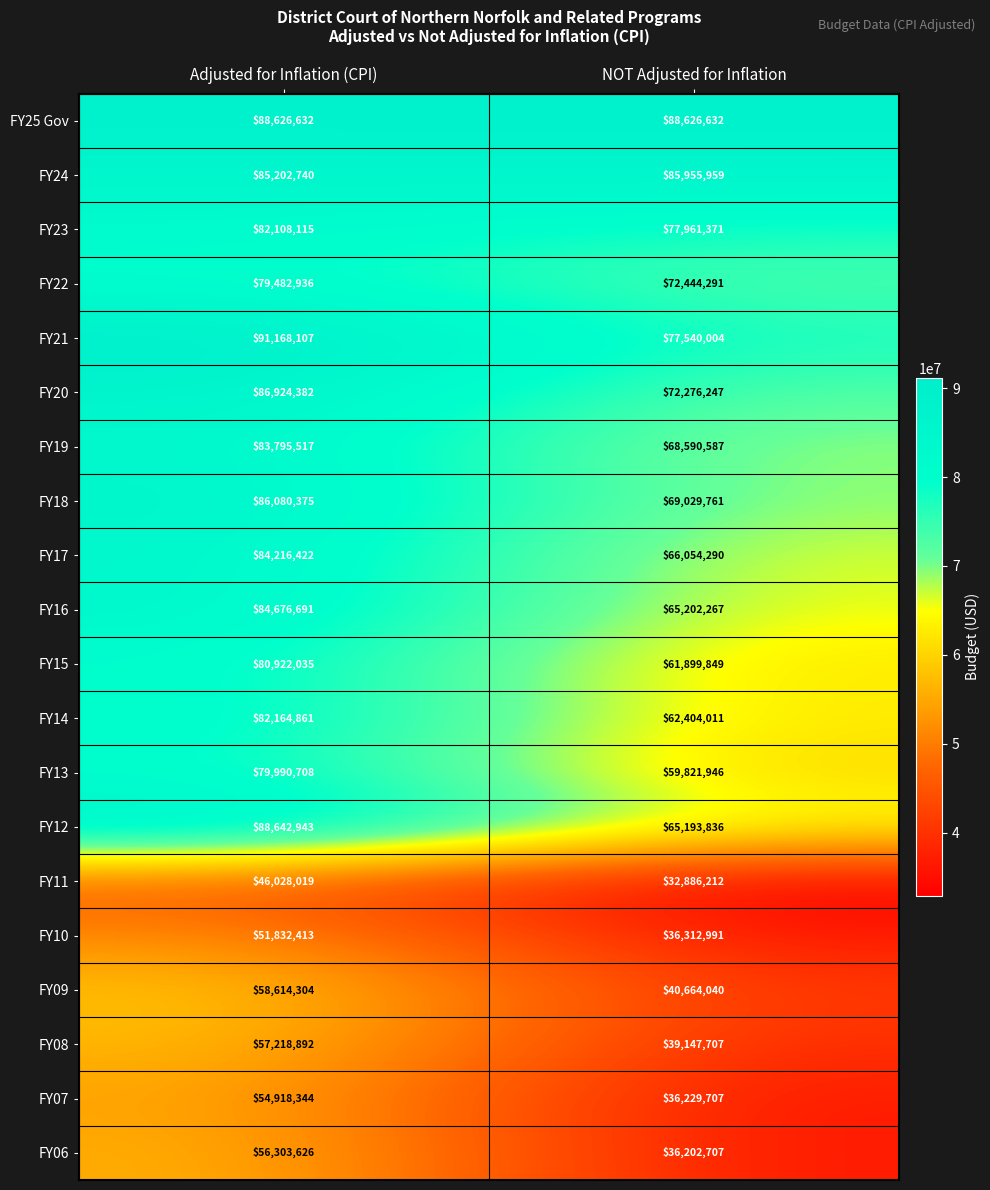

How many distinct data groups are displayed?

20